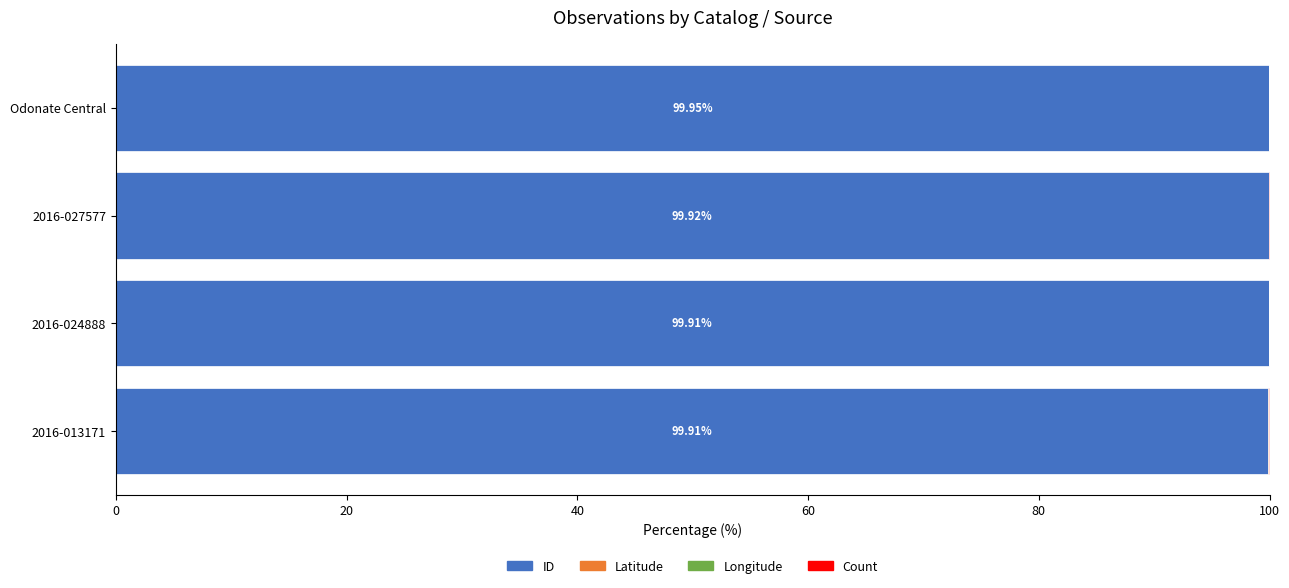

How many data points does each series have?

4